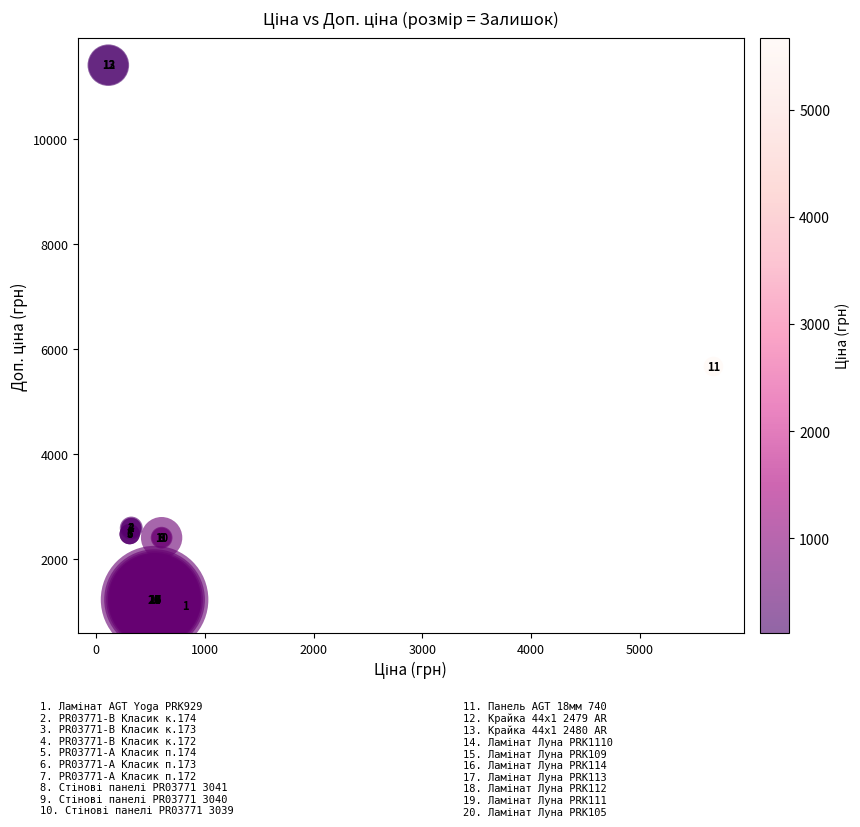

What Y value in the scatter plot is closest to 6259?

5673.8